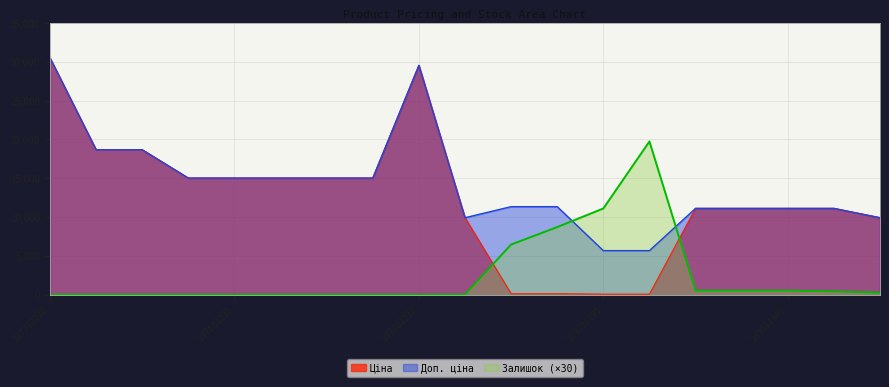

What is the difference between the highest and lowest values at 285112217?

10603.6